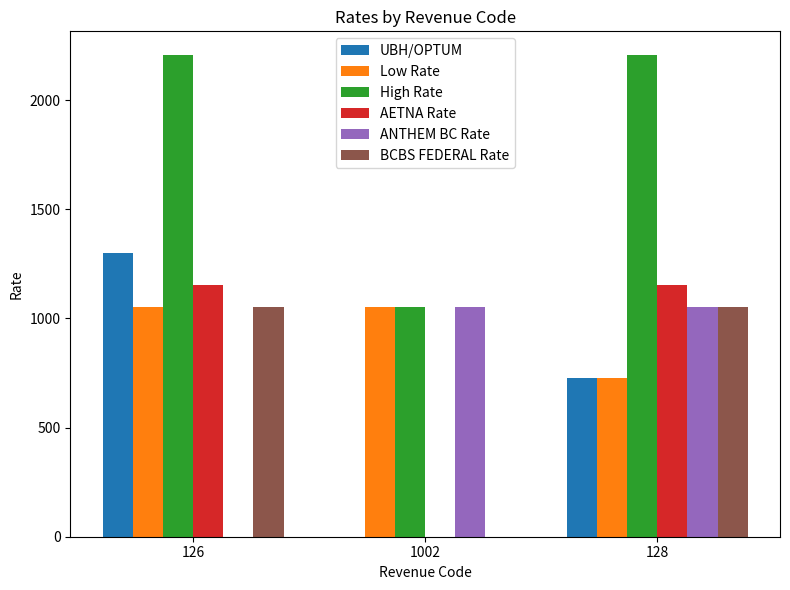

How many groups of bars are there?

3